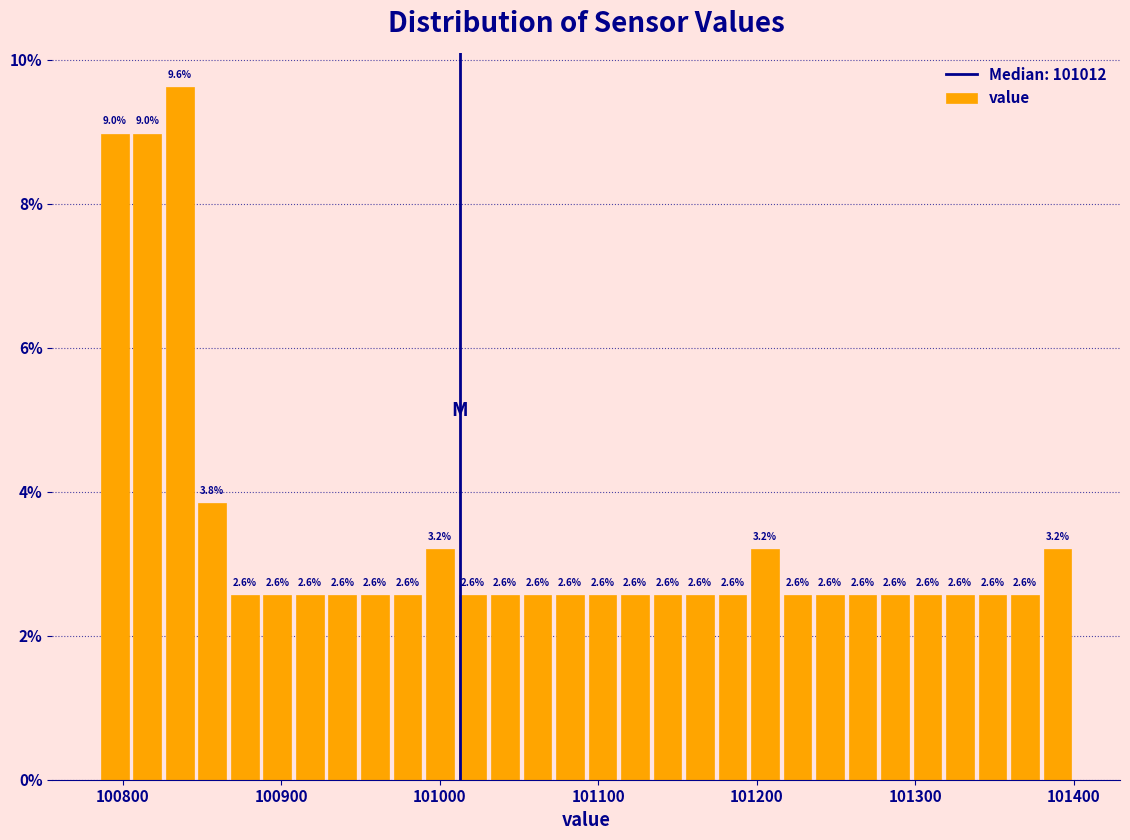

Read against the x-axis, roughly where is the centre of the tallest bar?

100840